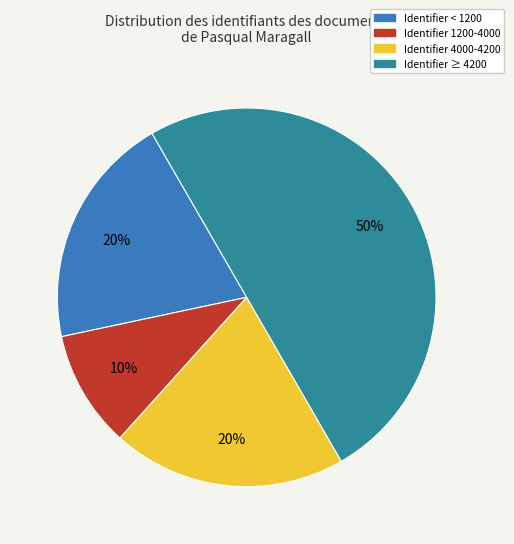

To the nearest percent, what is the average slice percentage?

25%